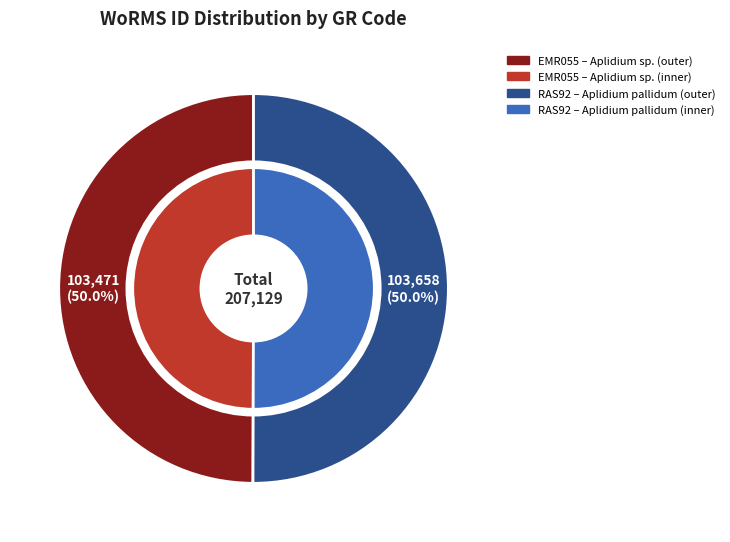

Is there a majority slice in this chart?

Yes